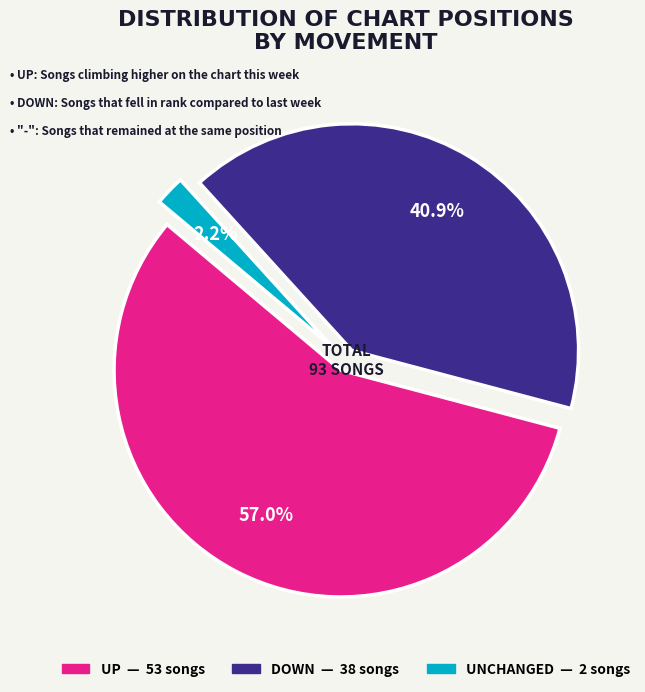

Is there a majority slice in this chart?

Yes